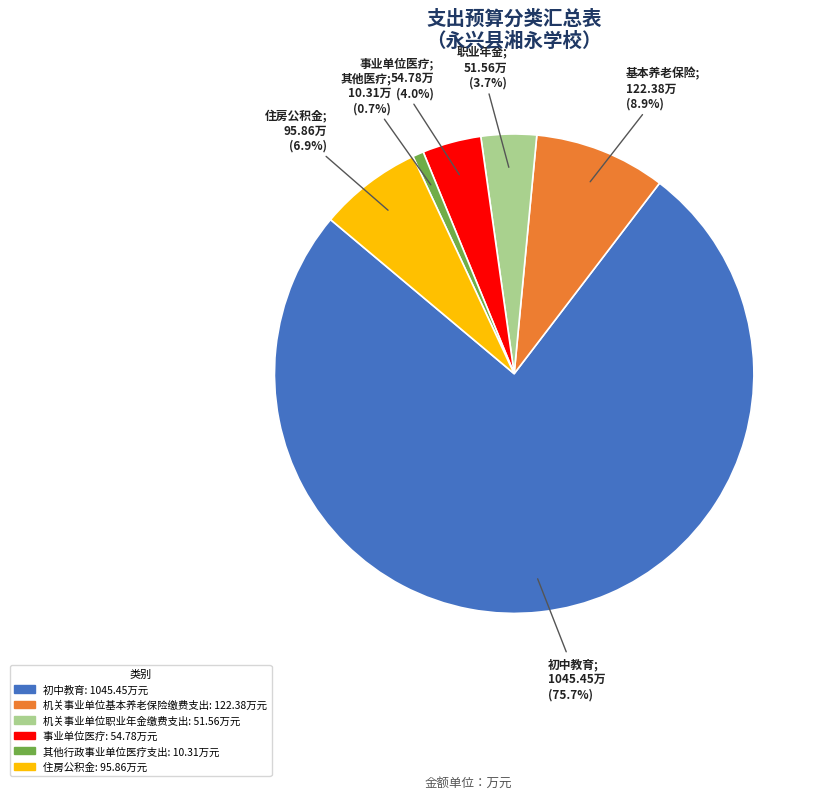

To the nearest percent, what portion does 机关事业单位职业年金缴费支出 represent?

4%